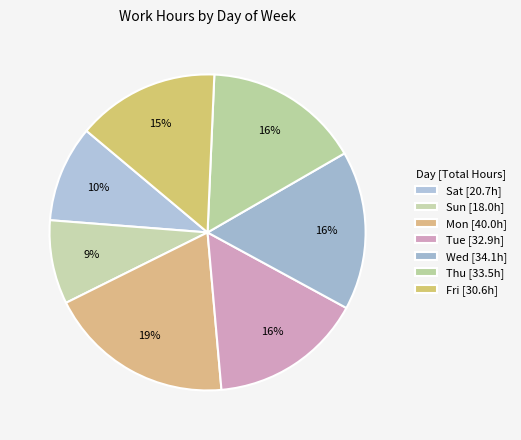

How many slices are in this pie chart?

7